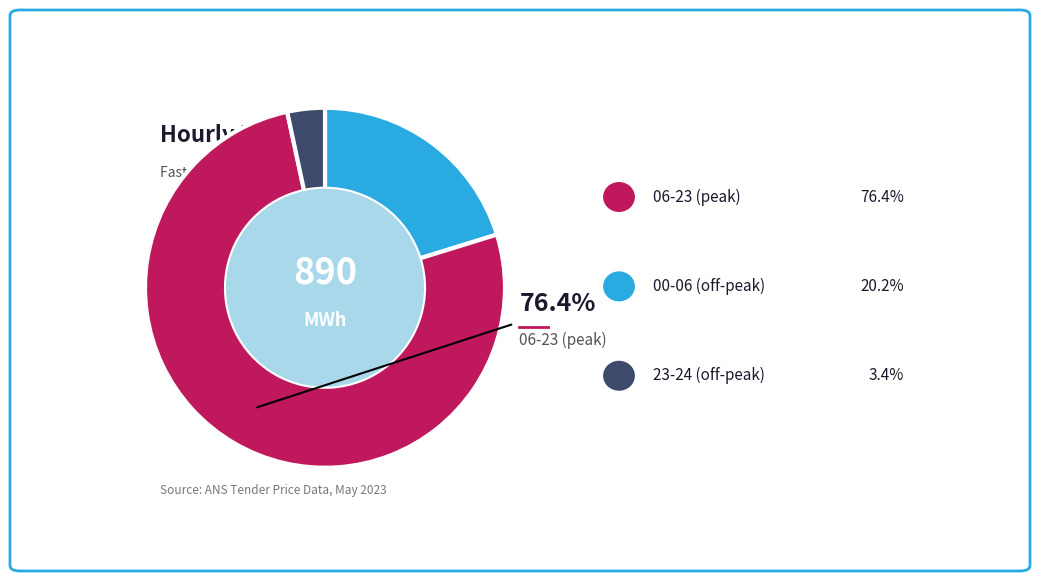

Does any single category account for the majority?

Yes